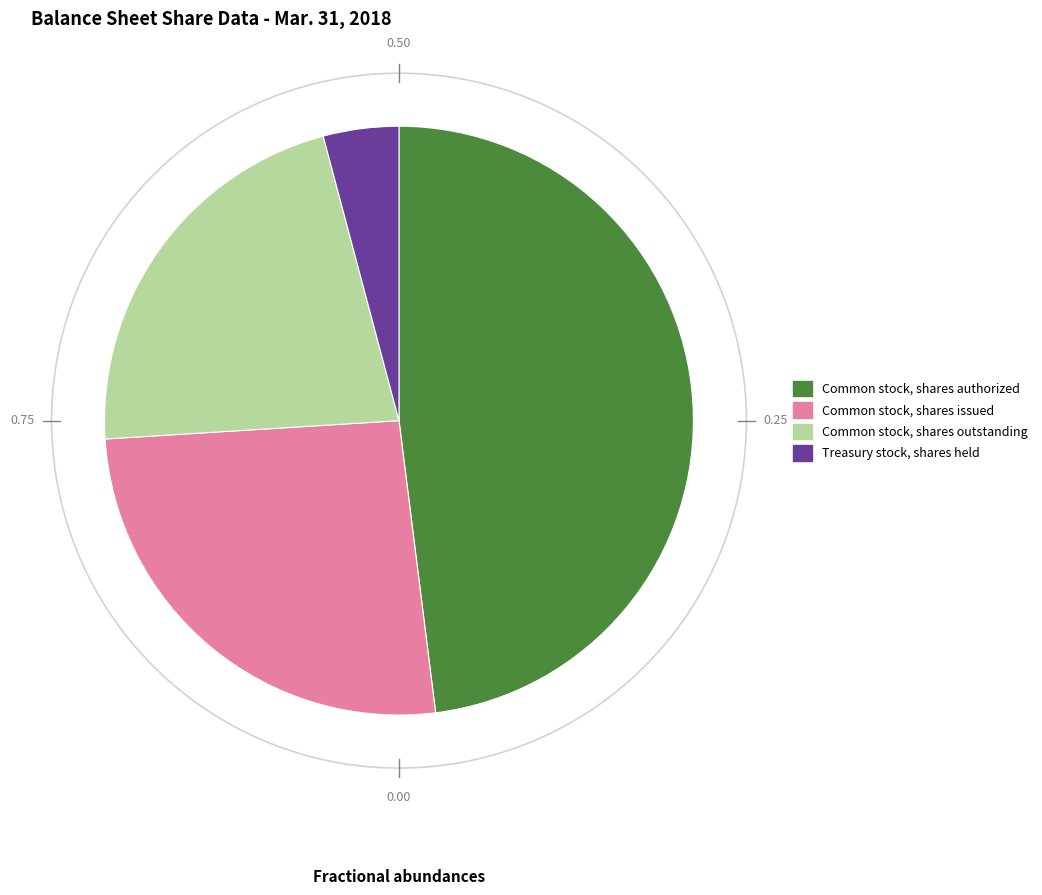

Which has a higher value, Common stock, shares outstanding or Common stock, shares authorized?

Common stock, shares authorized